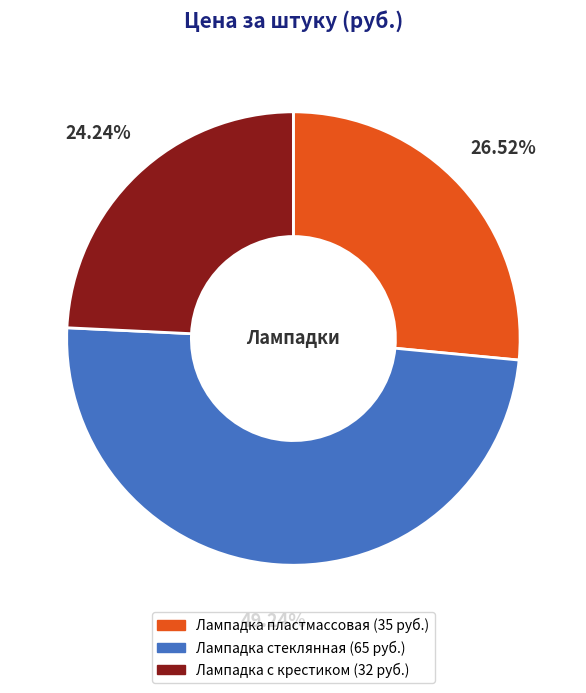

Does Лампадка с крестиком represent more than half of the total?

No